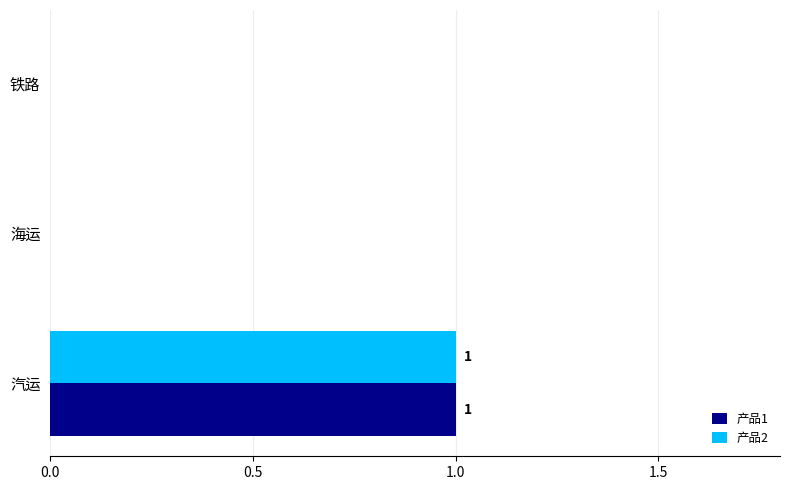

What are all the series names shown in the legend?

产品1, 产品2